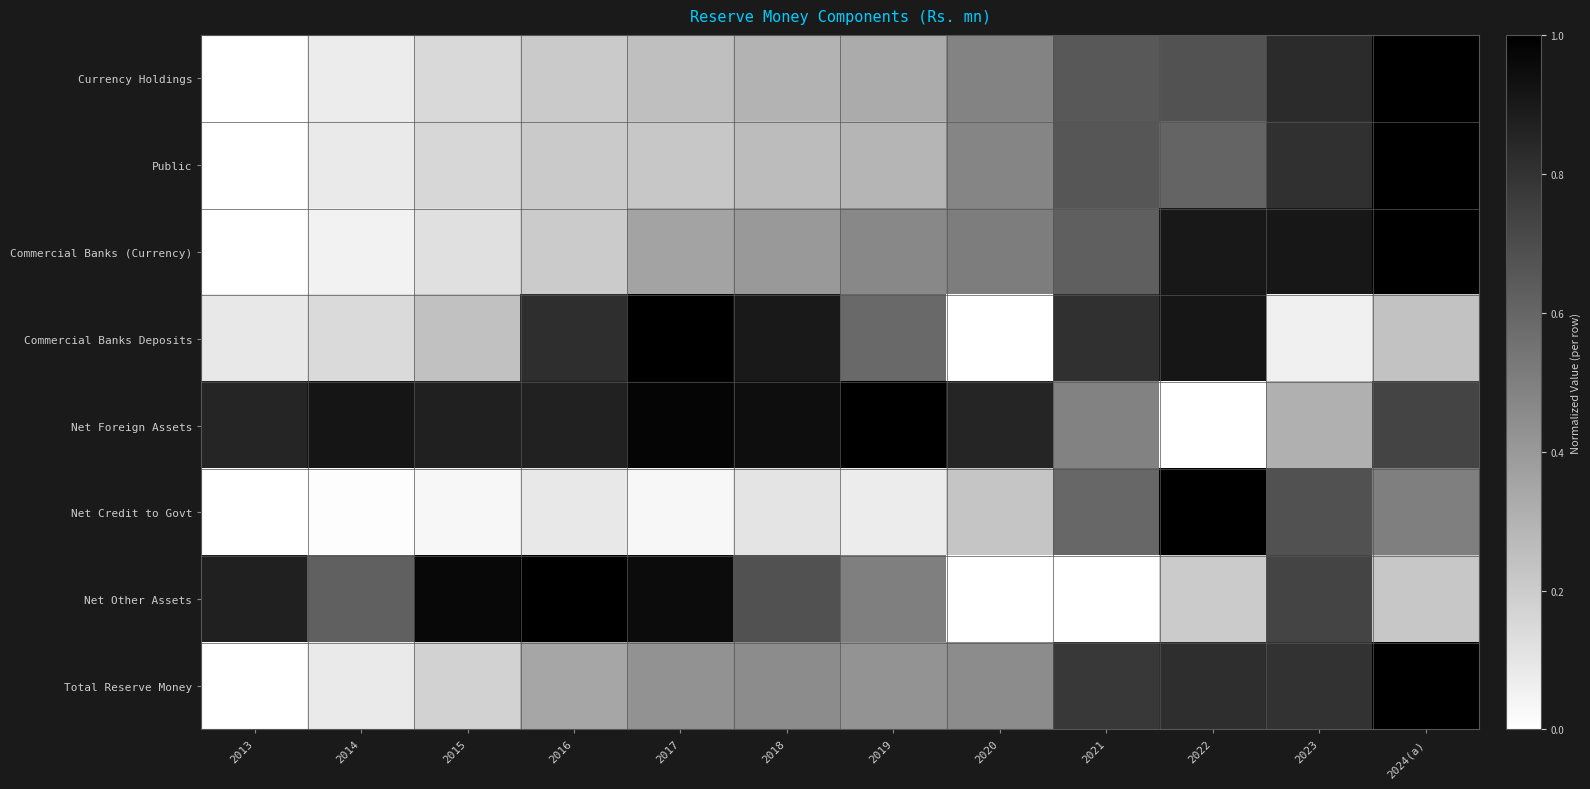

Reading left to right, list all the values displayed in this chart.

Currency Holdings: 2013=0.0	2014=0.1	2015=0.1	2016=0.2	2017=0.3	2018=0.3	2019=0.3	2020=0.5	2021=0.7	2022=0.7	2023=0.8	2024(a)=1.0
Public: 2013=0.0	2014=0.1	2015=0.2	2016=0.2	2017=0.2	2018=0.3	2019=0.3	2020=0.5	2021=0.7	2022=0.6	2023=0.8	2024(a)=1.0
Commercial Banks (Currency): 2013=0.0	2014=0.1	2015=0.1	2016=0.2	2017=0.4	2018=0.4	2019=0.5	2020=0.5	2021=0.6	2022=0.9	2023=0.9	2024(a)=1.0
Commercial Banks Deposits: 2013=0.1	2014=0.1	2015=0.2	2016=0.8	2017=1.0	2018=0.9	2019=0.6	2020=0.0	2021=0.8	2022=0.9	2023=0.1	2024(a)=0.2
Net Foreign Assets: 2013=0.9	2014=0.9	2015=0.9	2016=0.9	2017=1.0	2018=0.9	2019=1.0	2020=0.9	2021=0.5	2022=0.0	2023=0.3	2024(a)=0.7
Net Credit to Govt: 2013=0.0	2014=0.0	2015=0.0	2016=0.1	2017=0.0	2018=0.1	2019=0.1	2020=0.2	2021=0.6	2022=1.0	2023=0.7	2024(a)=0.5
Net Other Assets: 2013=0.9	2014=0.6	2015=1.0	2016=1.0	2017=1.0	2018=0.7	2019=0.5	2020=0.0	2021=0.0	2022=0.2	2023=0.7	2024(a)=0.2
Total Reserve Money: 2013=0.0	2014=0.1	2015=0.2	2016=0.3	2017=0.4	2018=0.4	2019=0.4	2020=0.5	2021=0.8	2022=0.8	2023=0.8	2024(a)=1.0